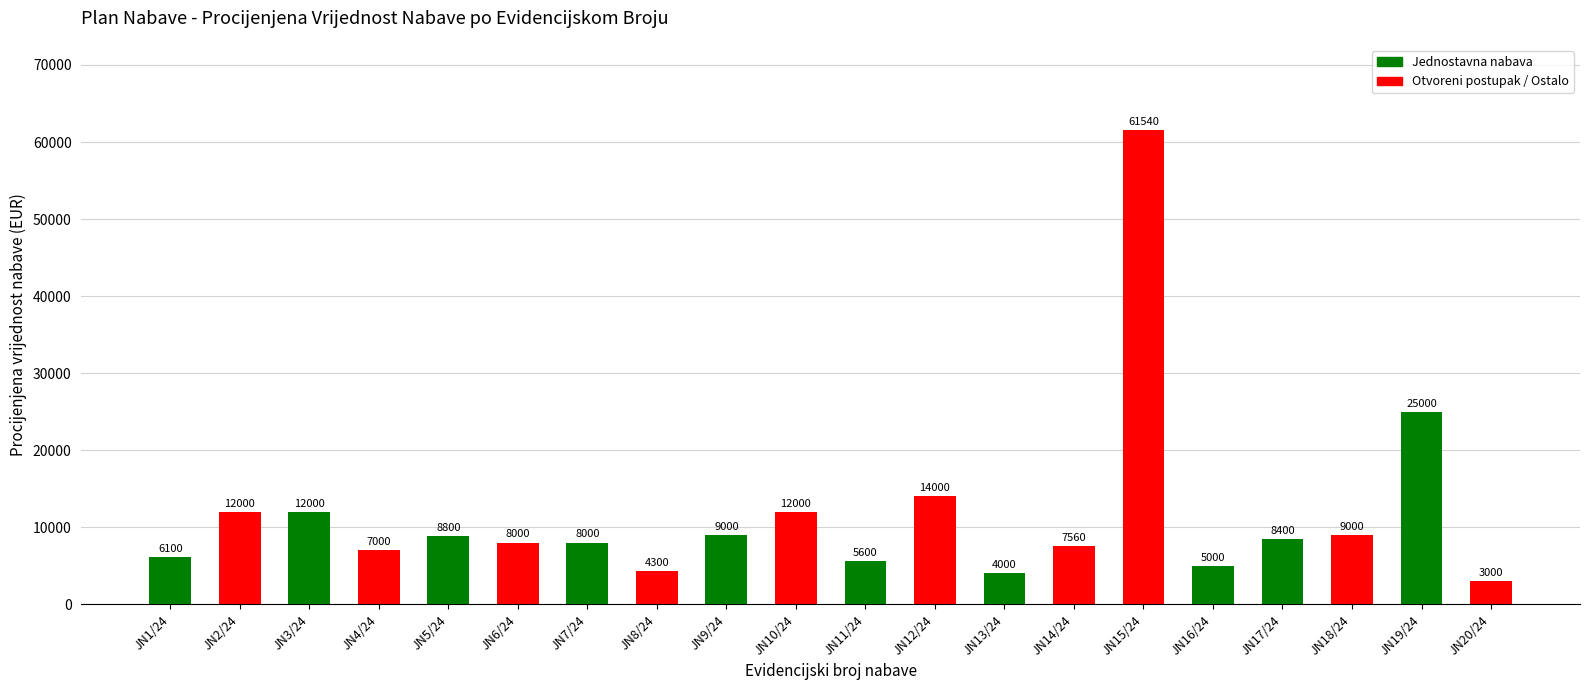

What position from the right is JN2/24?

19